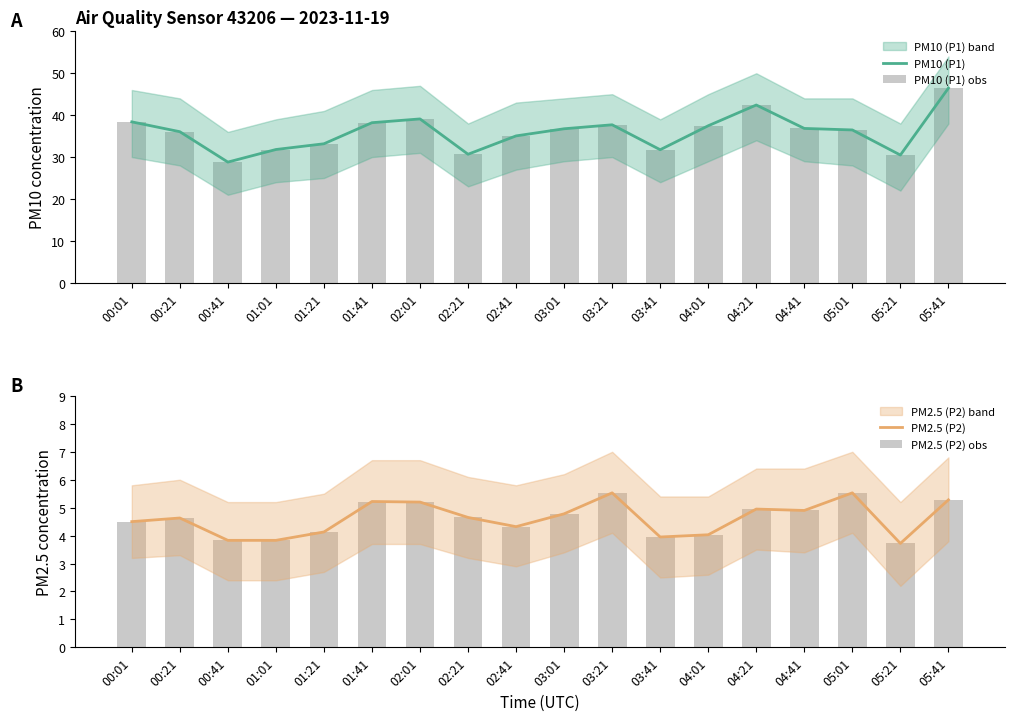

How many values in the PM10 (P1) obs series exceed 36?

11